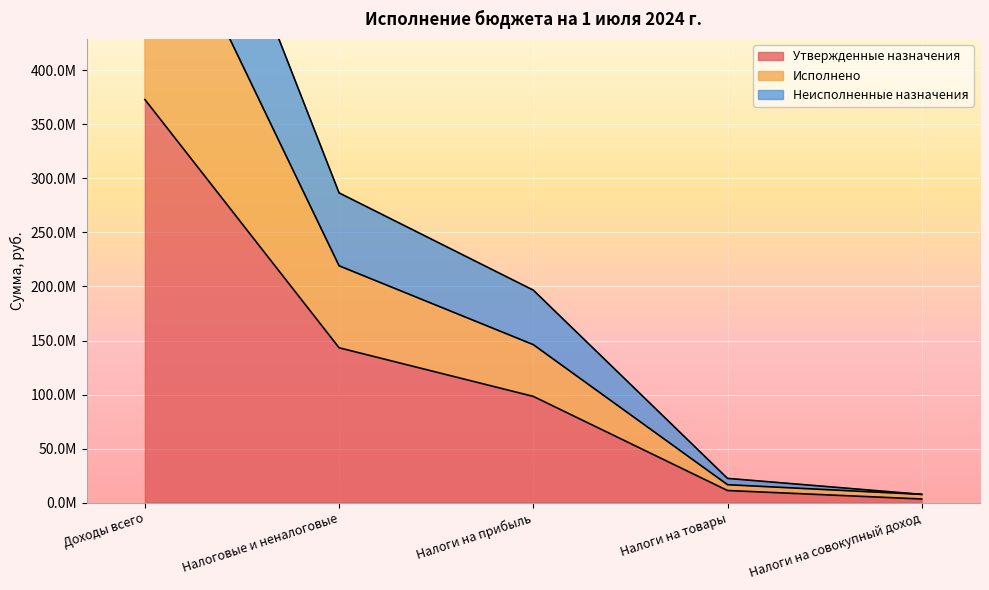

Reading left to right, what are all the values shown in this chart?

Утвержденные назначения: 372976206.0	143286096.0	98301758.0	11216800.0	3377060.0
Исполнено: 592290303.4	219132637.1	146176966.9	16613503.6	7643059.2
Неисполненные назначения: 745952412.0	286572192.0	196603516.0	22433600.0	7643059.2